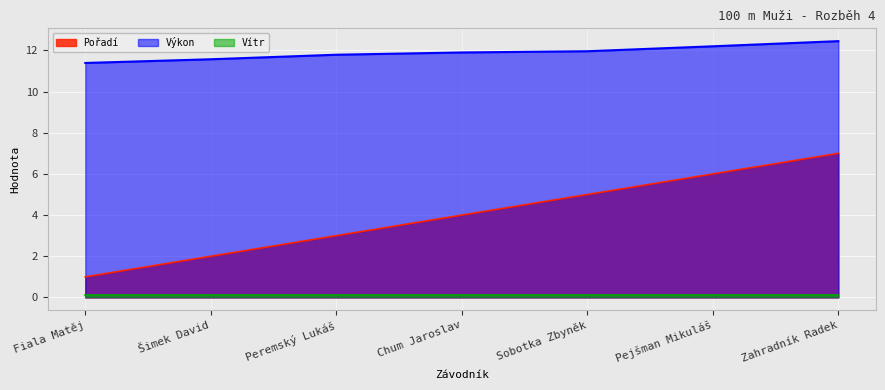

How many lines are shown in the chart?

3